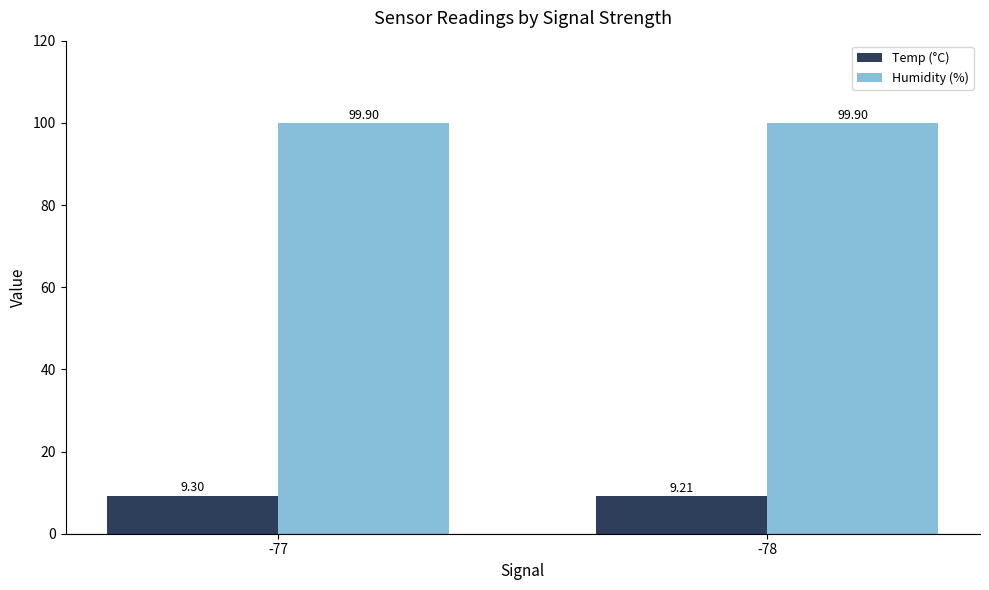

At which category is the sum across all series the highest?

-77